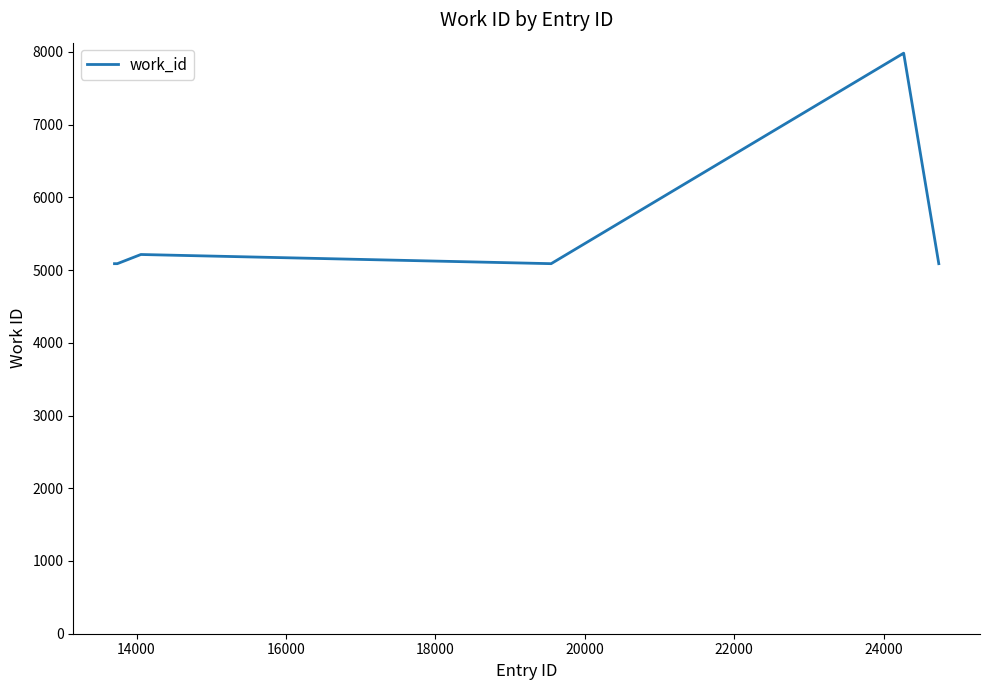

What is the maximum value shown in the chart?

7982